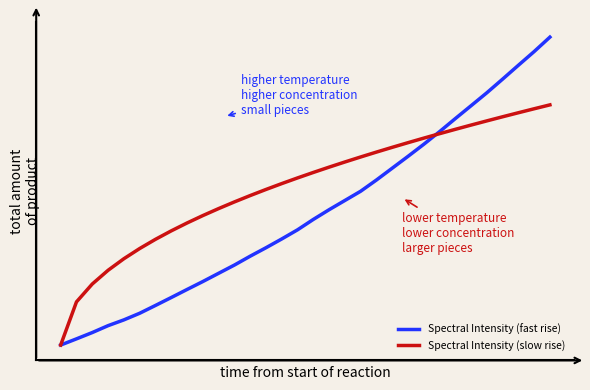

Which series has the largest range (max minus min)?

Spectral Intensity (fast rise)